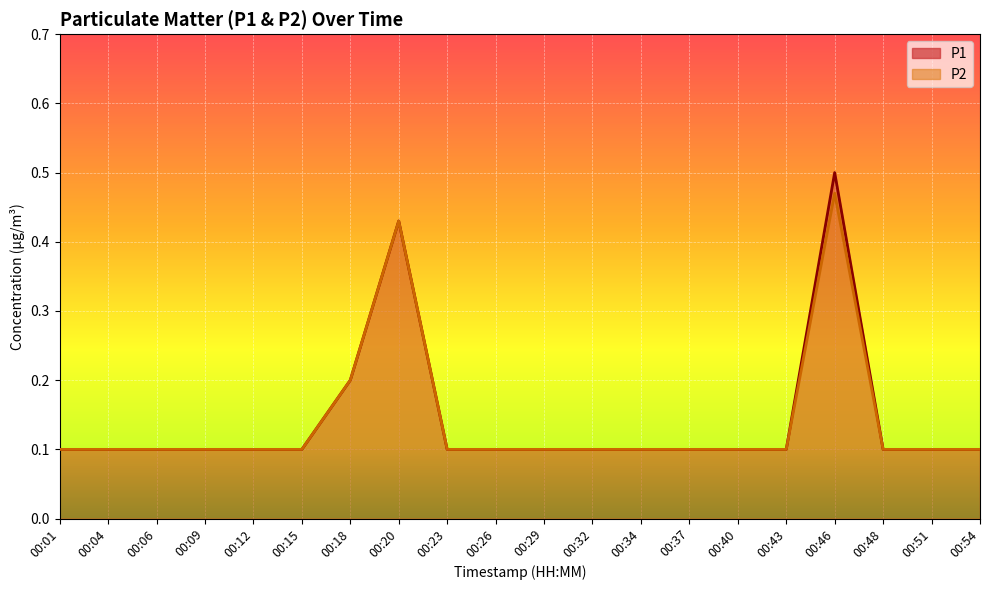

At which category is the sum across all series the highest?

00:46